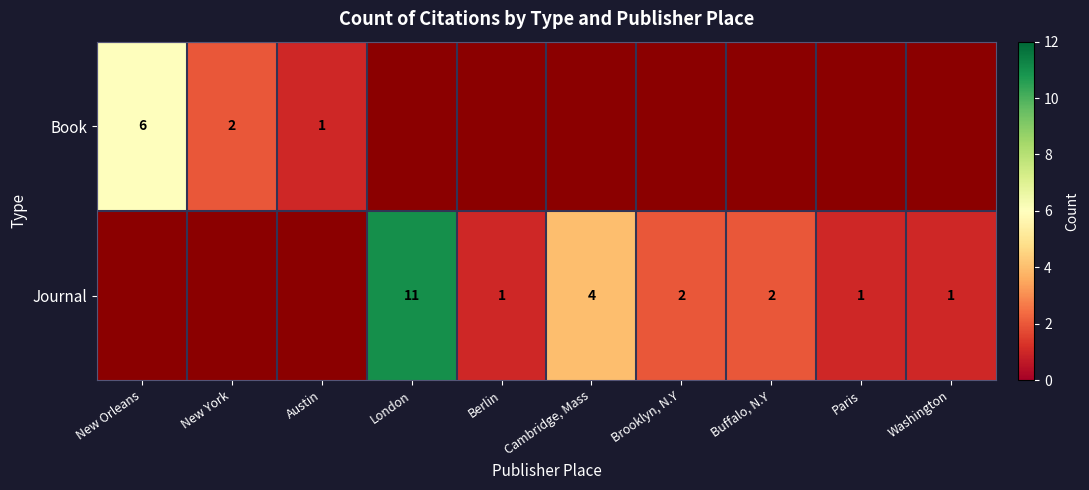

What is the greatest value displayed?

11.0